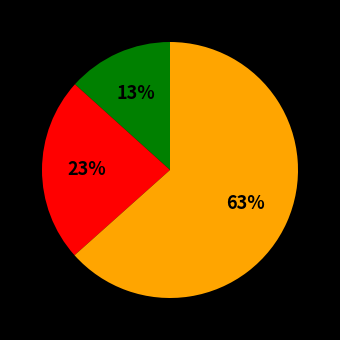

To the nearest percent, what is the average slice percentage?

33%